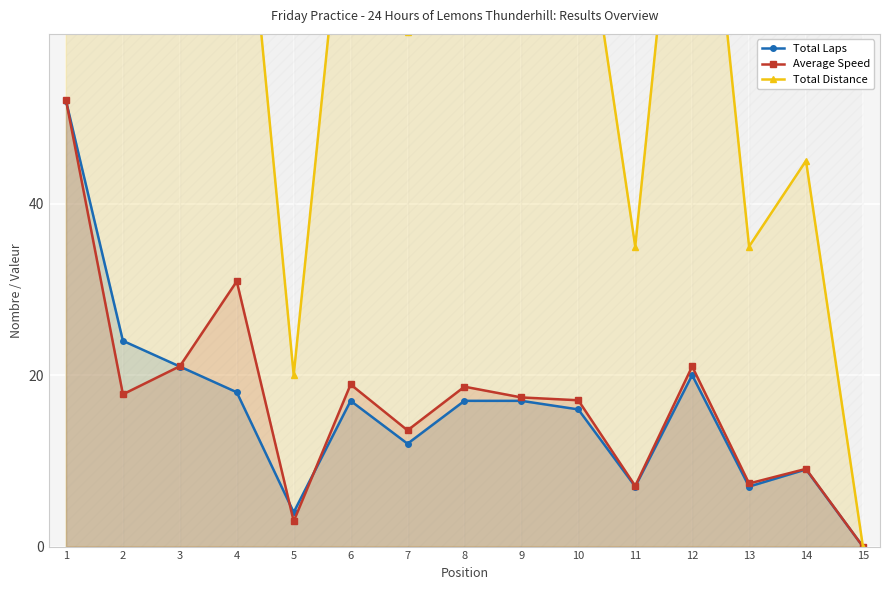

Which series has the widest spread of values?

Total Distance